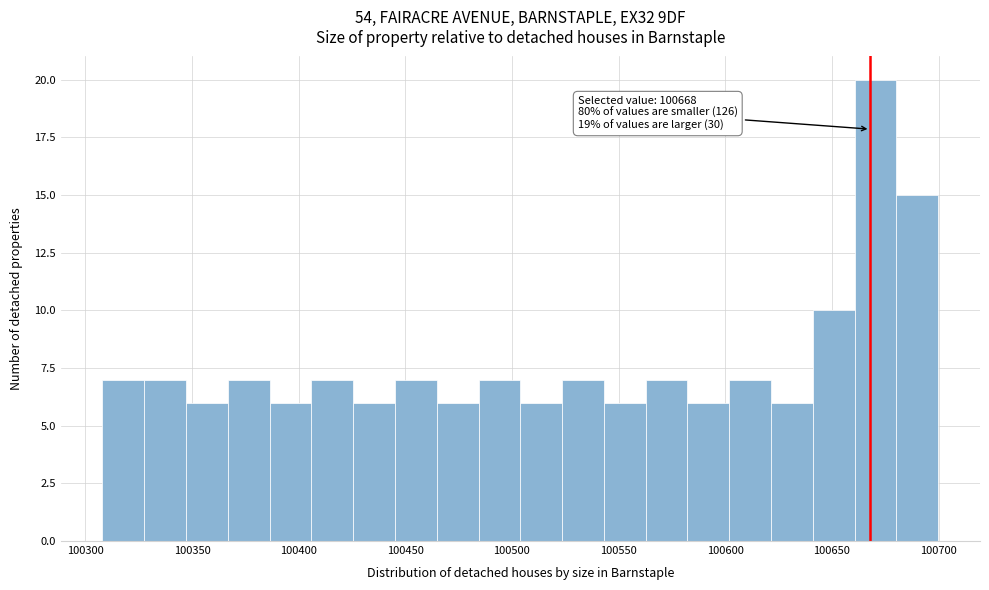

Read against the x-axis, roughly where is the centre of the tallest bar?

100670